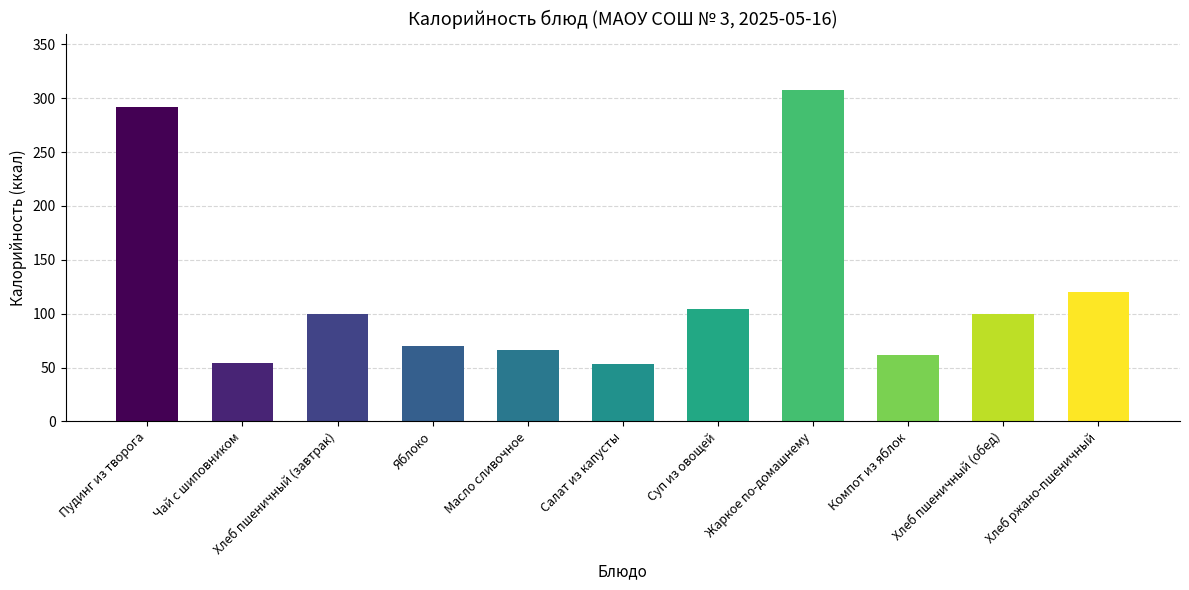

How many values are below 100?

5